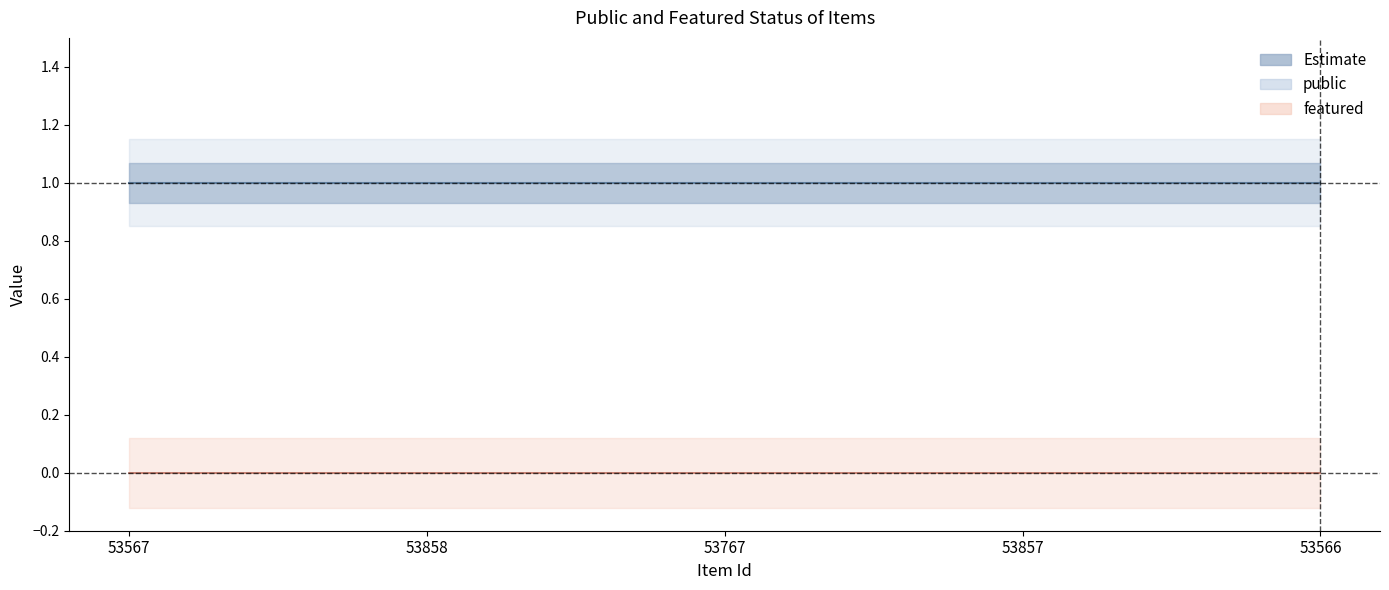

What is the sum of all public values?

5